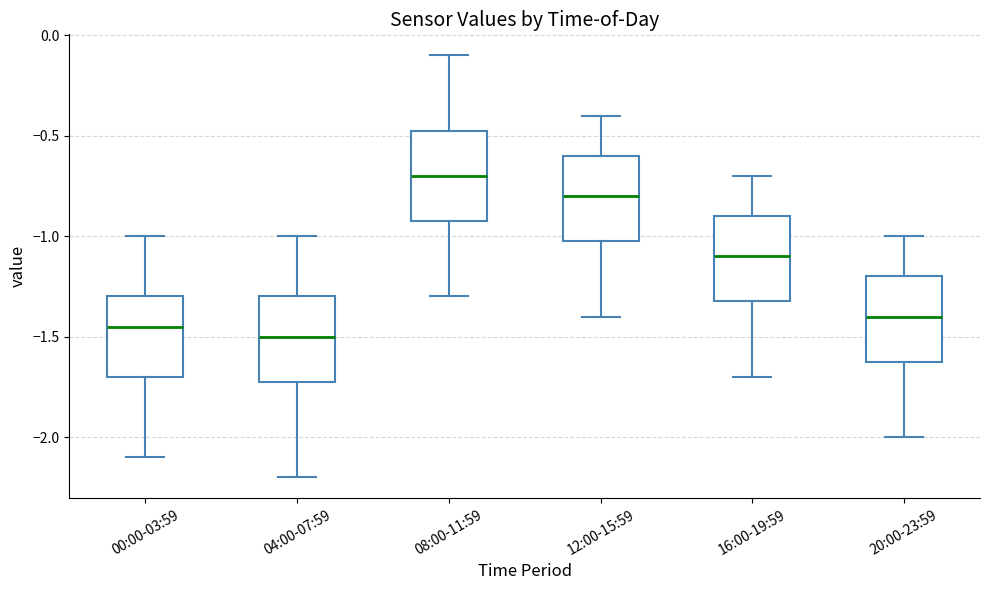

Which box has the lowest median line?

04:00-07:59